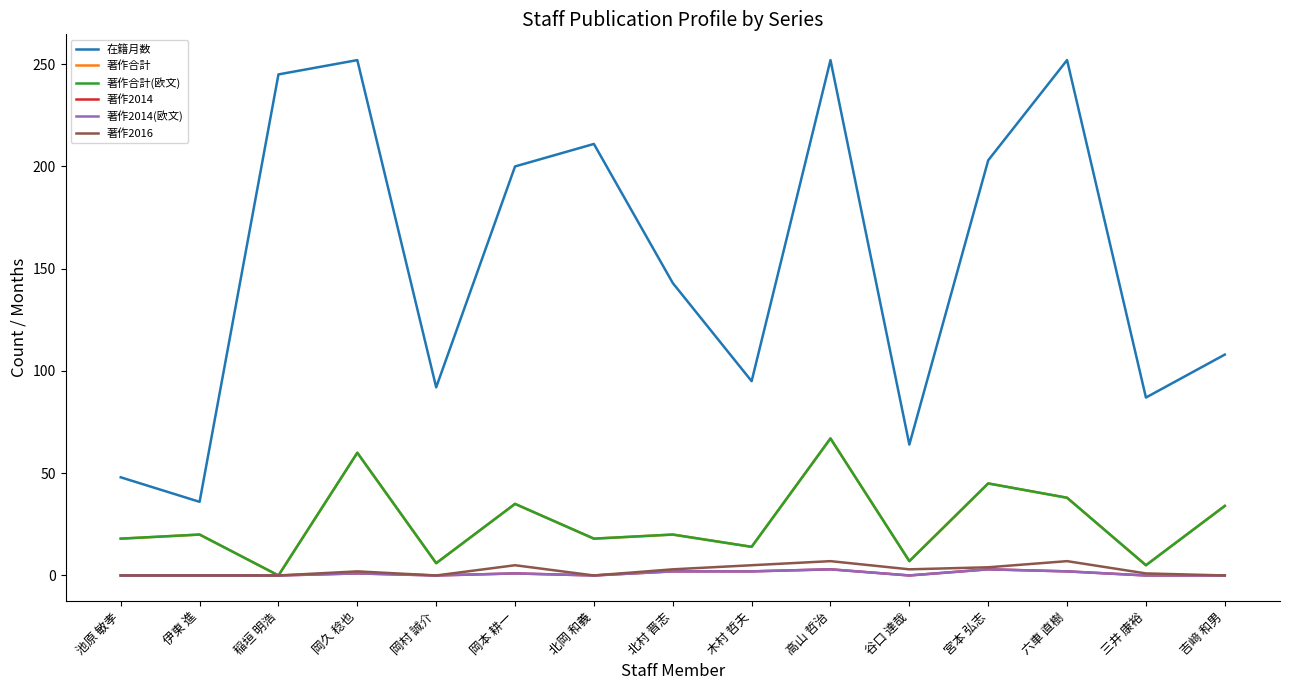

At how many categories does at least one series exceed 209?

5